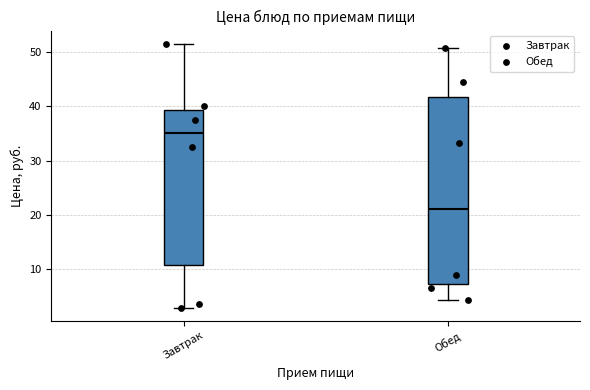

Which box has the lowest median line?

Обед